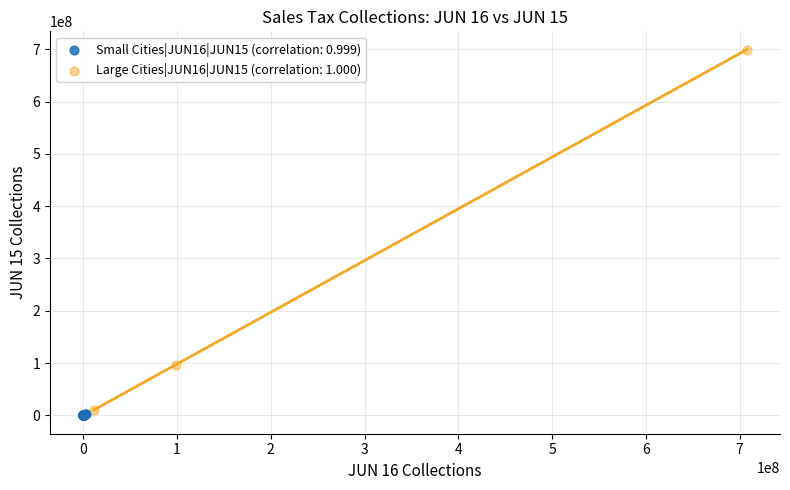

Which series has the widest spread of Y values?

Large Cities|JUN16|JUN15 (correlation: 1.000)